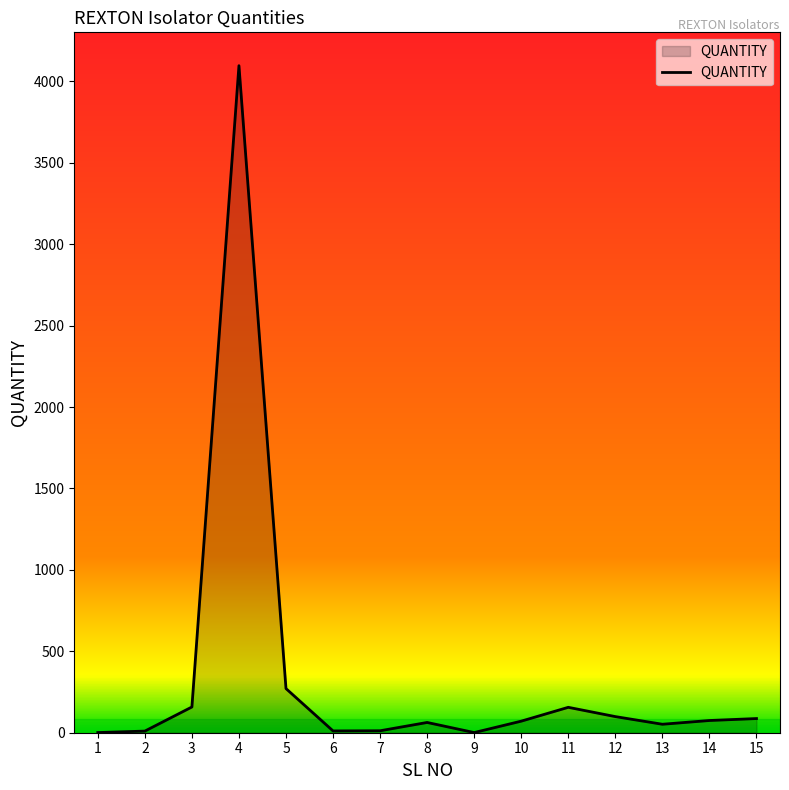

What is the difference between the maximum and minimum values?

4095